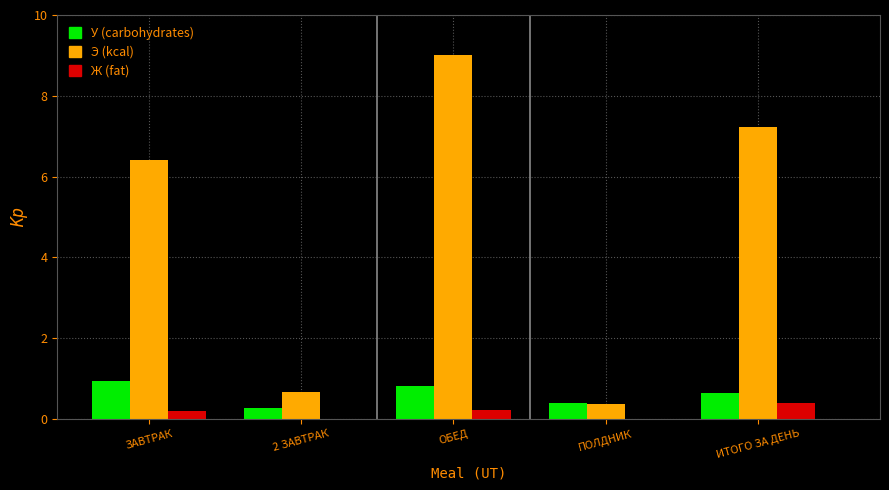

Which series changed the most between ОБЕД and ПОЛДНИК?

Э (kcal)